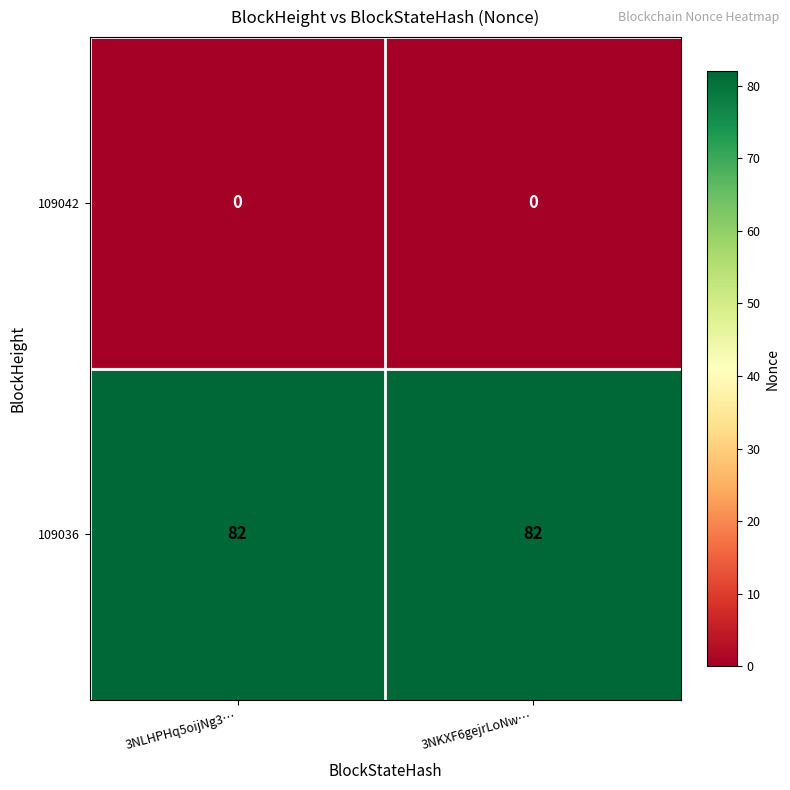

The 109036 series shows 57 at 3NLHPHq5oijNg3…. True or false?

False